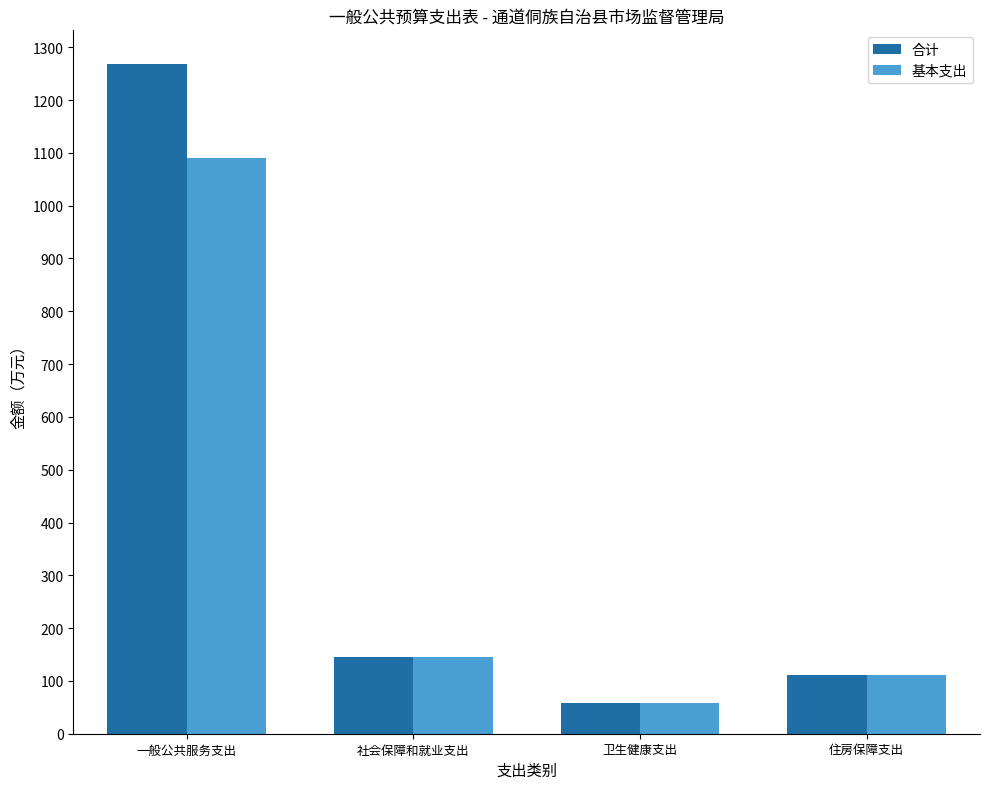

How many bars are there in each group?

2